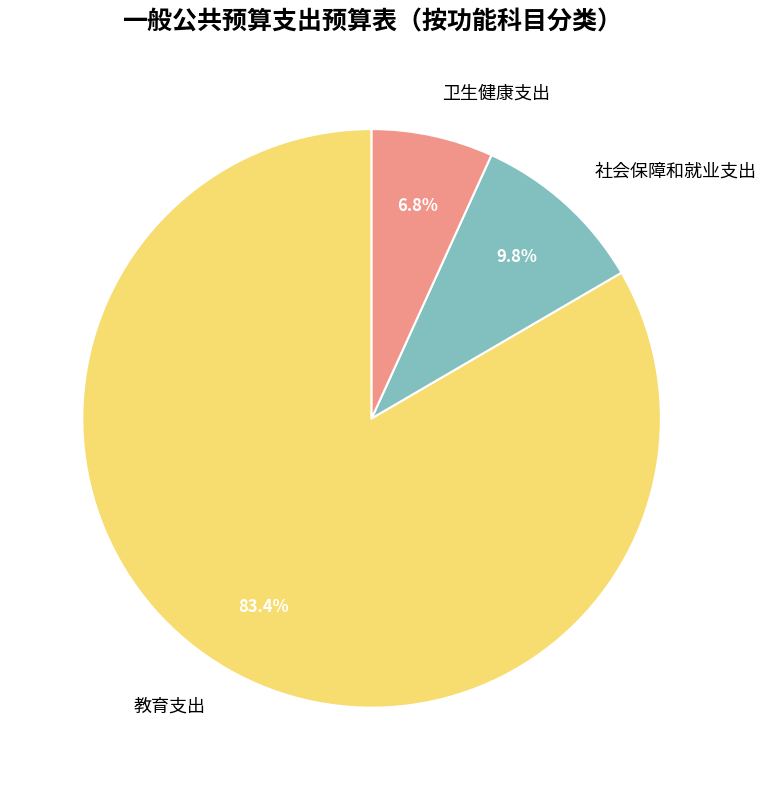

Which slice is the largest?

教育支出